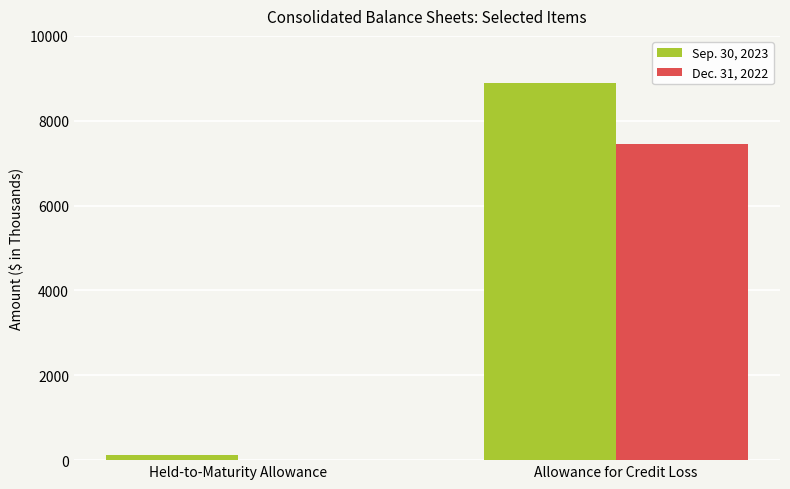

True or false: Dec. 31, 2022 has a value of 7446 at Allowance for Credit Loss.

True